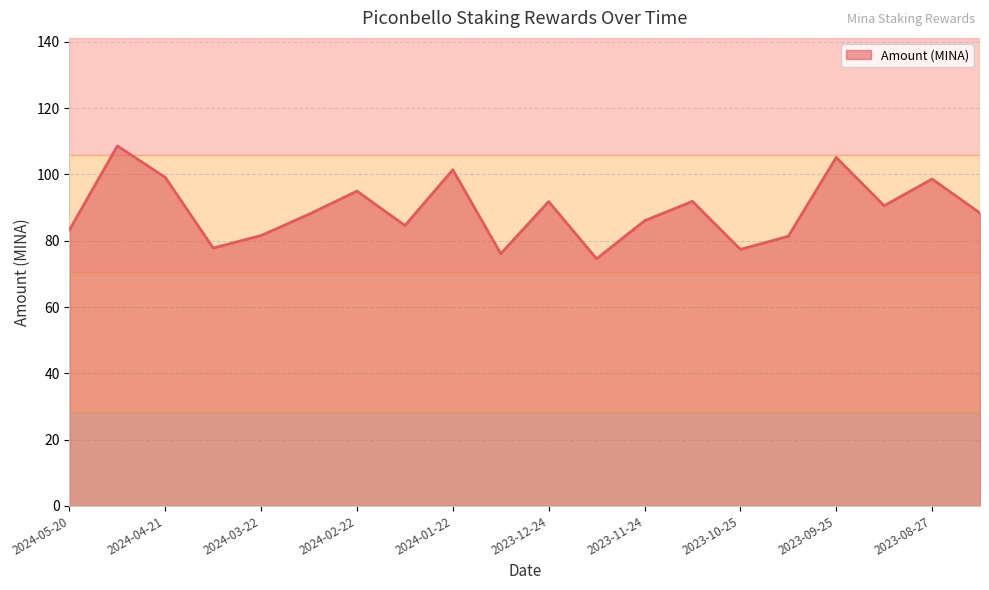

What is the sum of all values?

1780.9